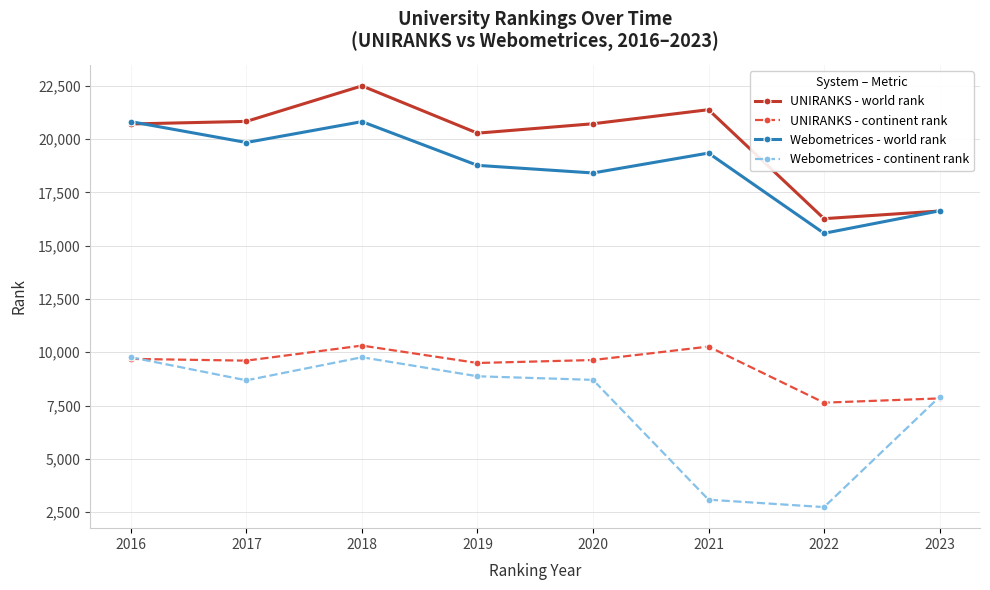

Rank the series by their maximum value, from lowest to highest.

Webometrices - continent rank, UNIRANKS - continent rank, Webometrices - world rank, UNIRANKS - world rank